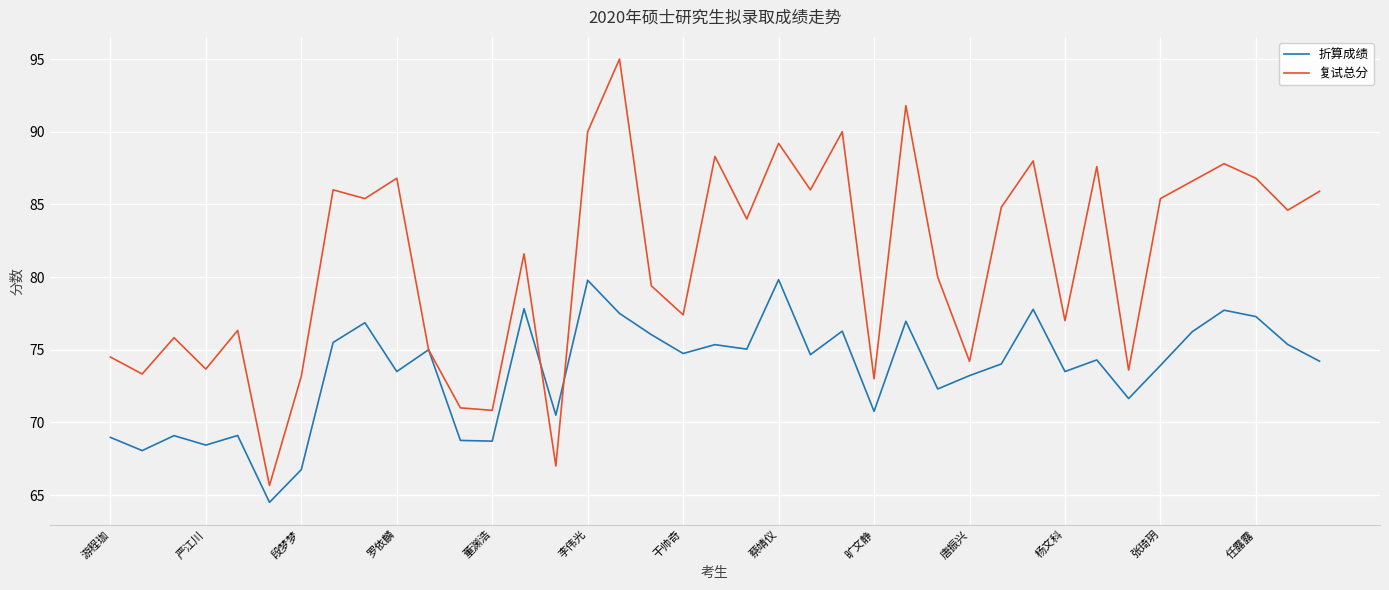

What is the sum of all 折算成绩 values?

2870.0